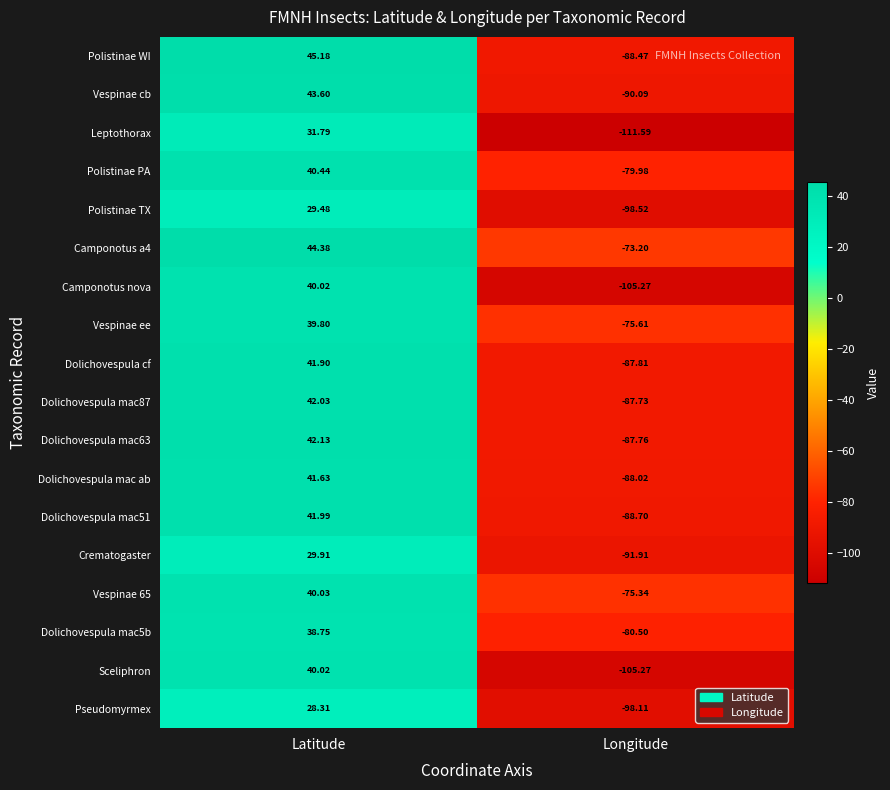

Which category has the lowest value in the Crematogaster series?

Longitude